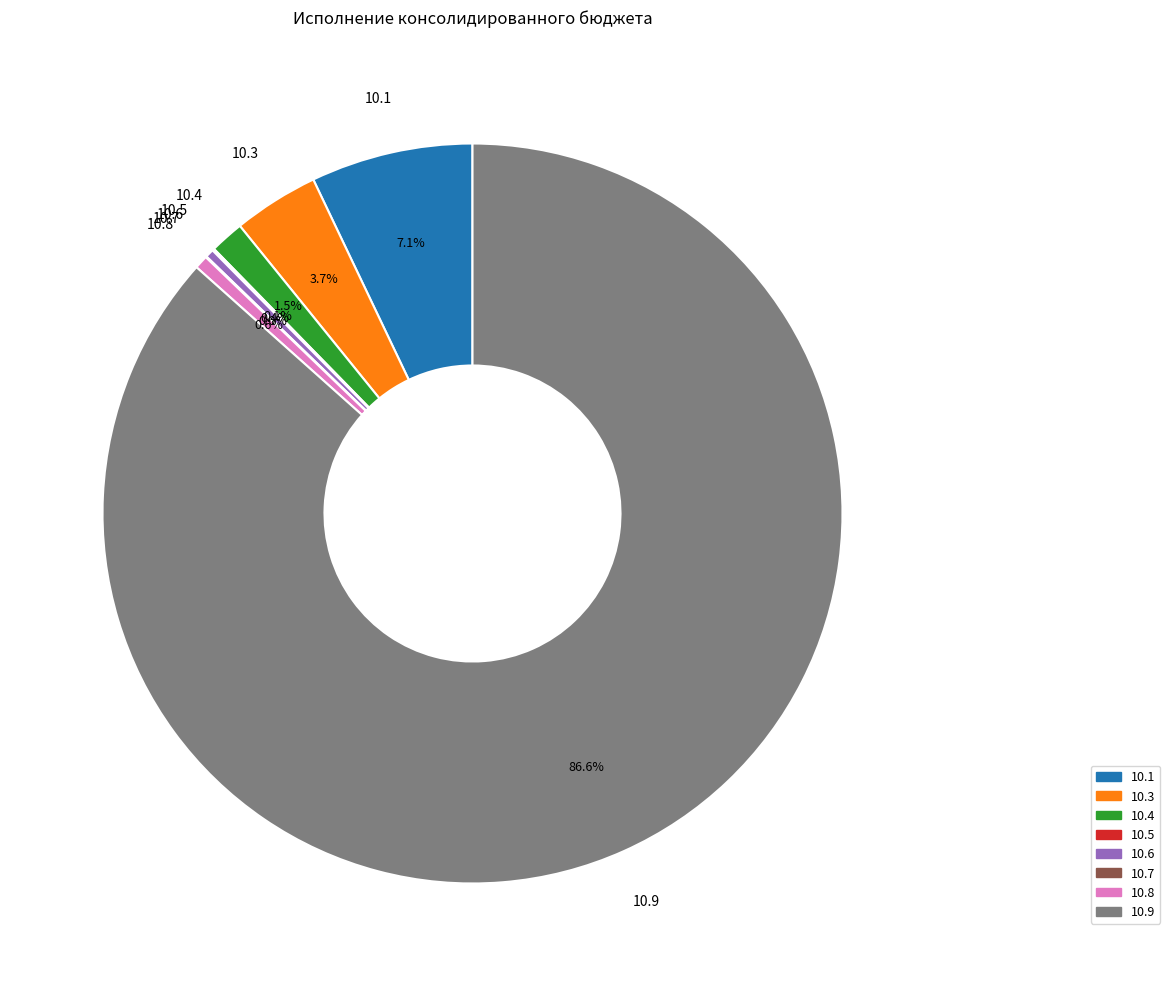

Is there a majority slice in this chart?

Yes